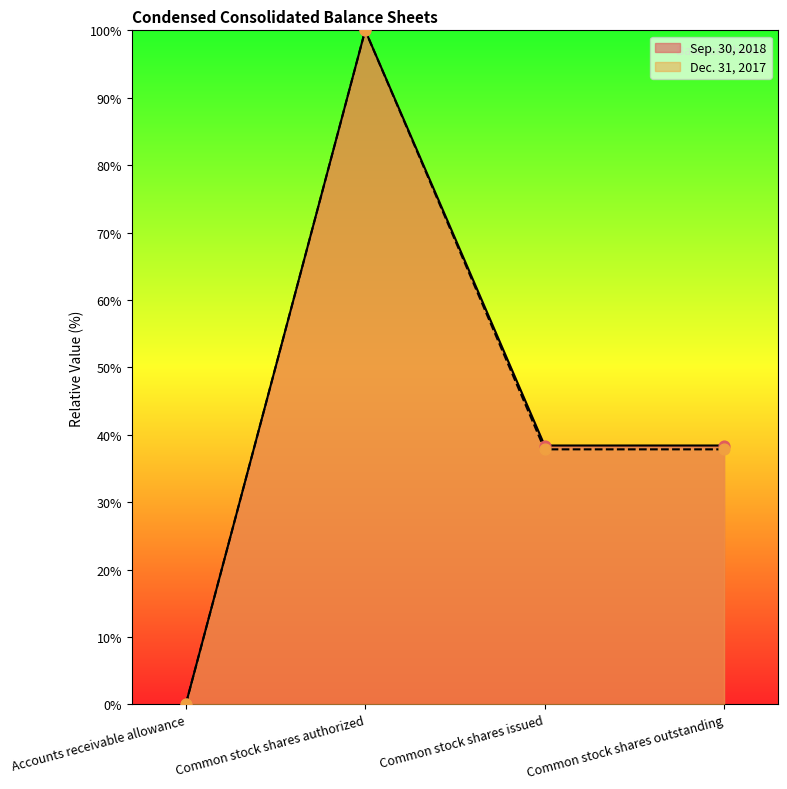

Which series contains the lowest Y value?

Dec. 31, 2017